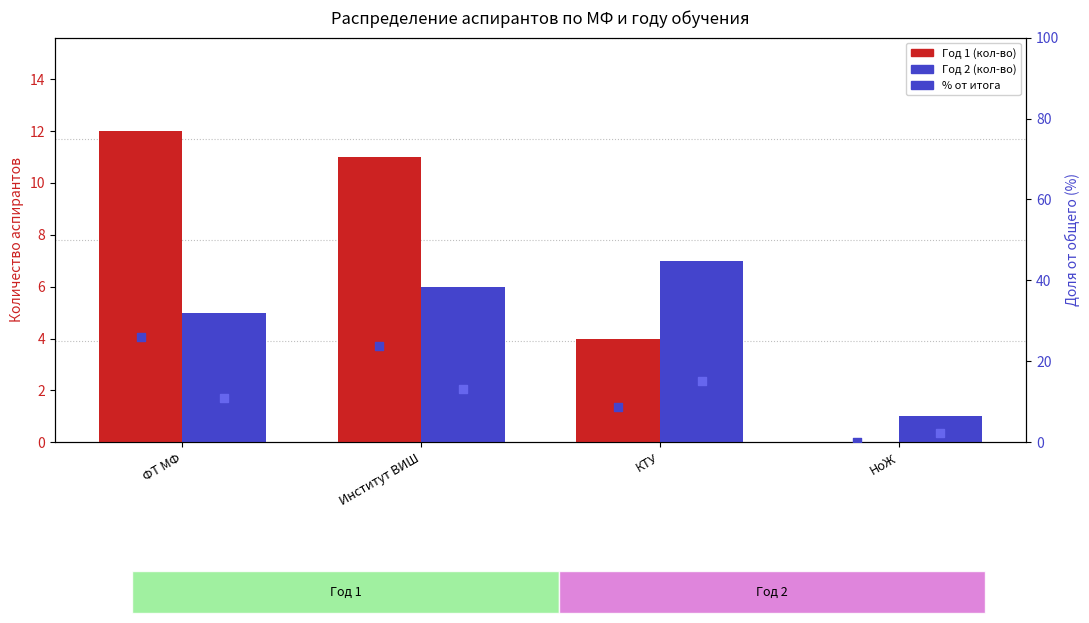

At which category is the sum across all series the highest?

ФТ МФ